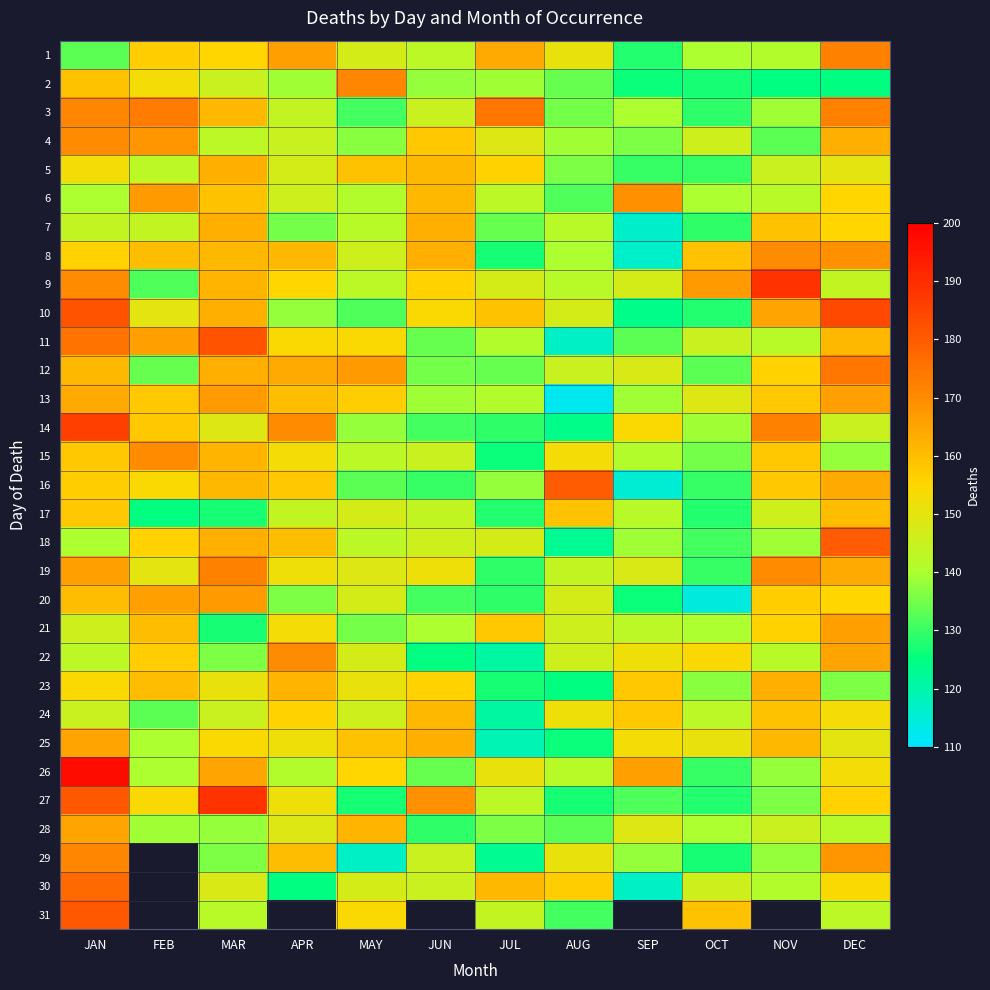

At DEC, list the series in order from largest to smallest.

10, 18, 12, 1, 3, 8, 29, 13, 21, 22, 16, 19, 4, 11, 17, 27, 6, 7, 20, 30, 24, 26, 5, 25, 14, 9, 31, 28, 15, 23, 2